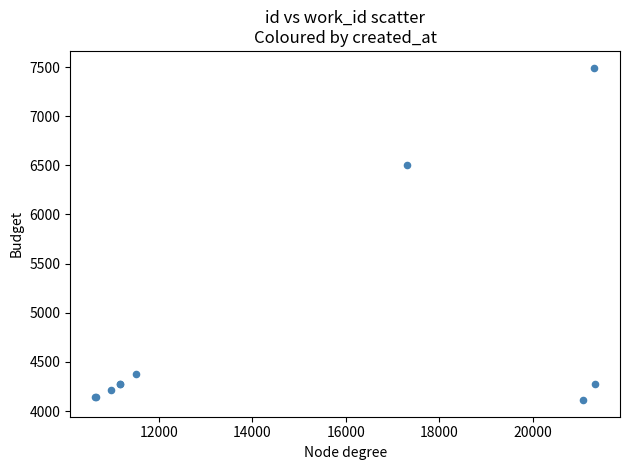

What Y value in the scatter plot is closest to 5803?

6508